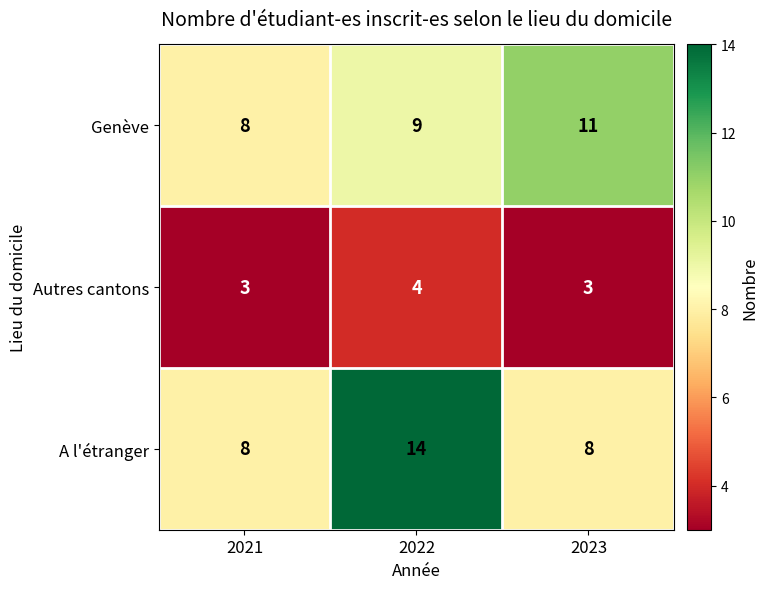

At how many categories does at least one series exceed 3?

3